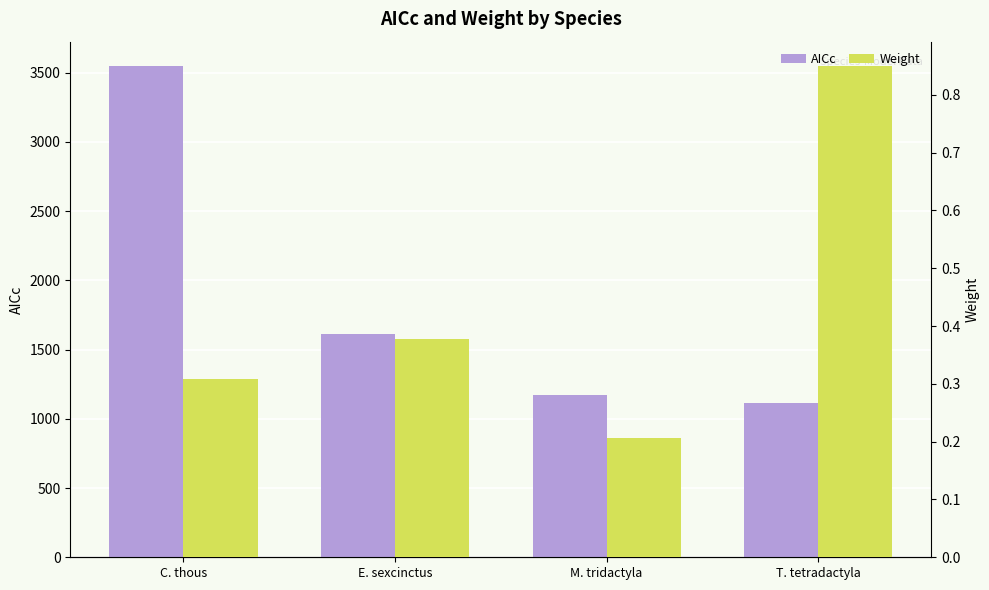

Rank the series by their maximum value, from lowest to highest.

Weight, AICc